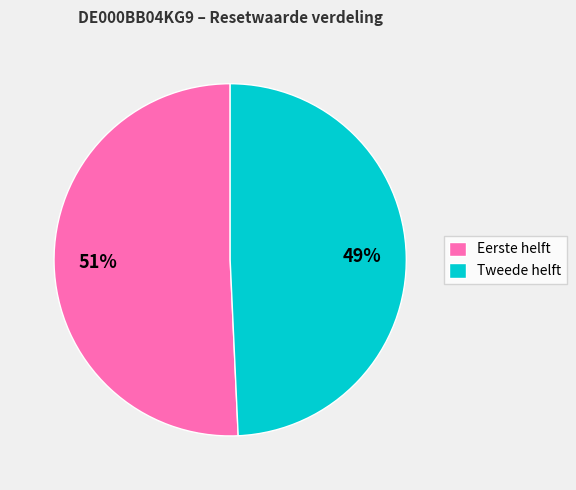

To the nearest percent, what is the average slice percentage?

50%